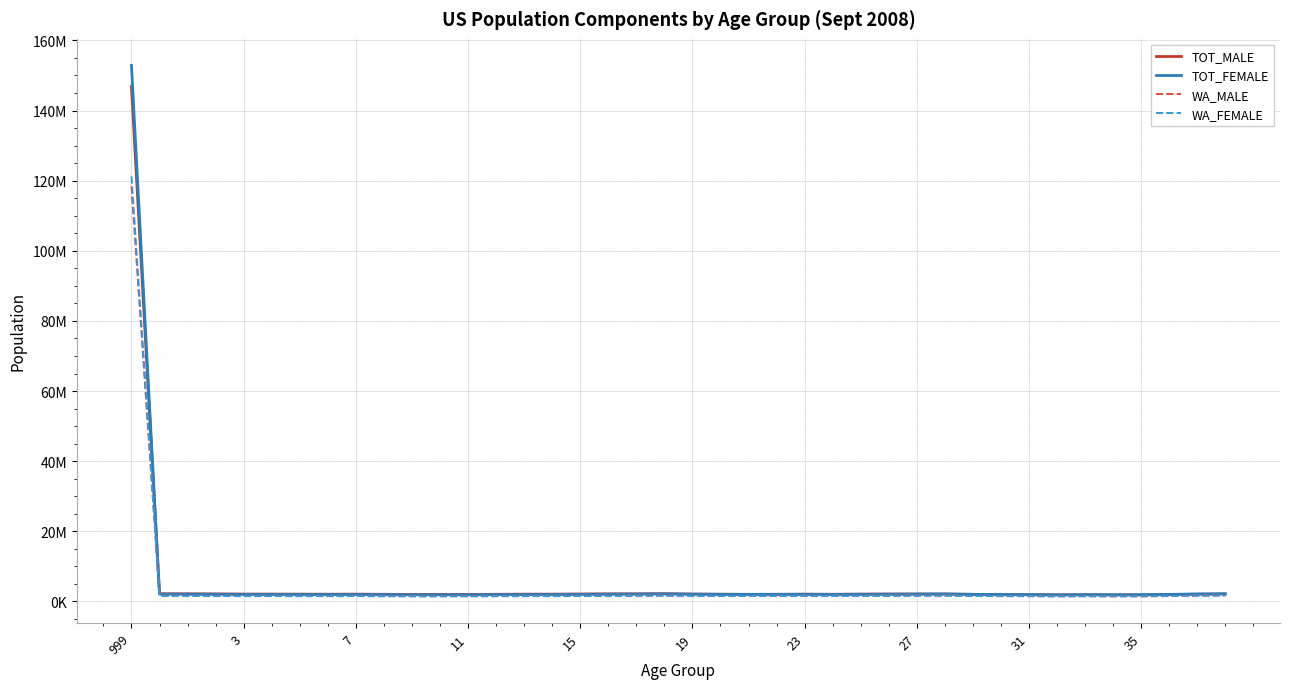

Which label corresponds to the smallest value in the chart?

33